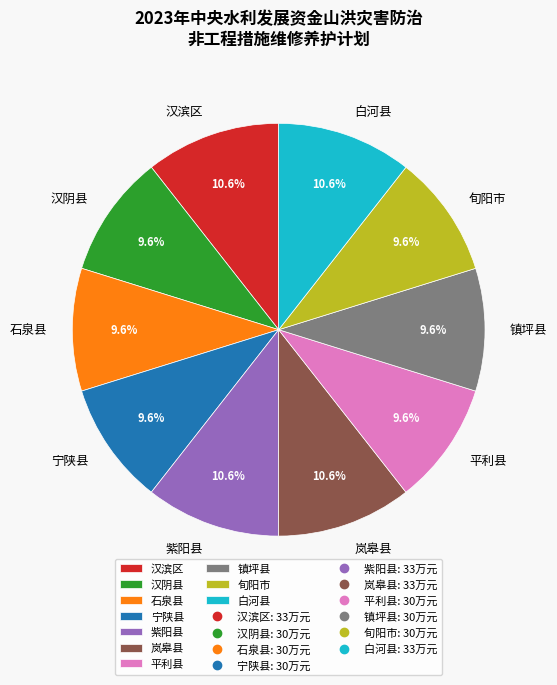

Does 平利县 represent more than half of the total?

No